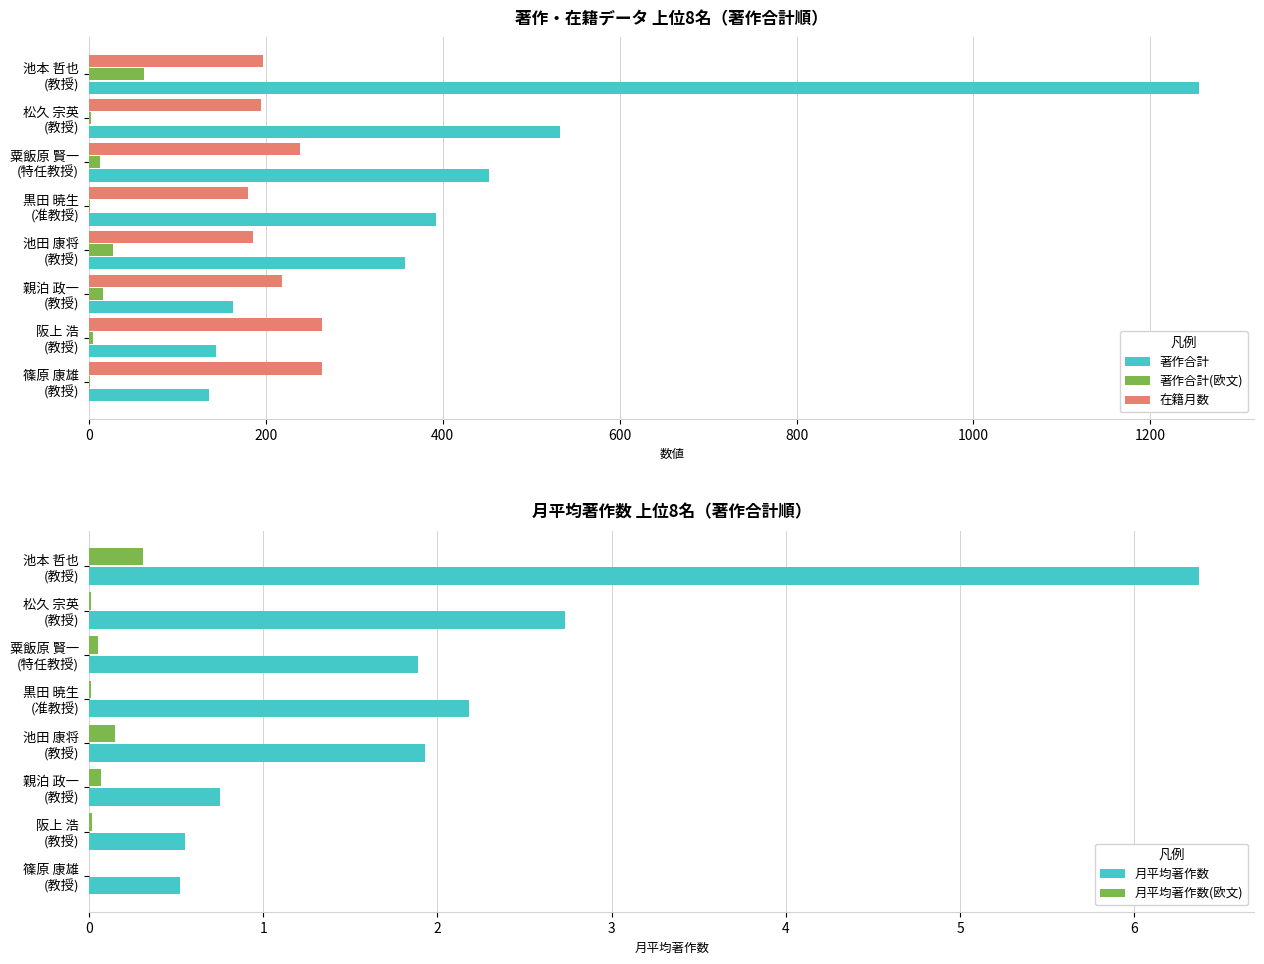

How many positive values does the 月平均著作数(欧文) series have?

7